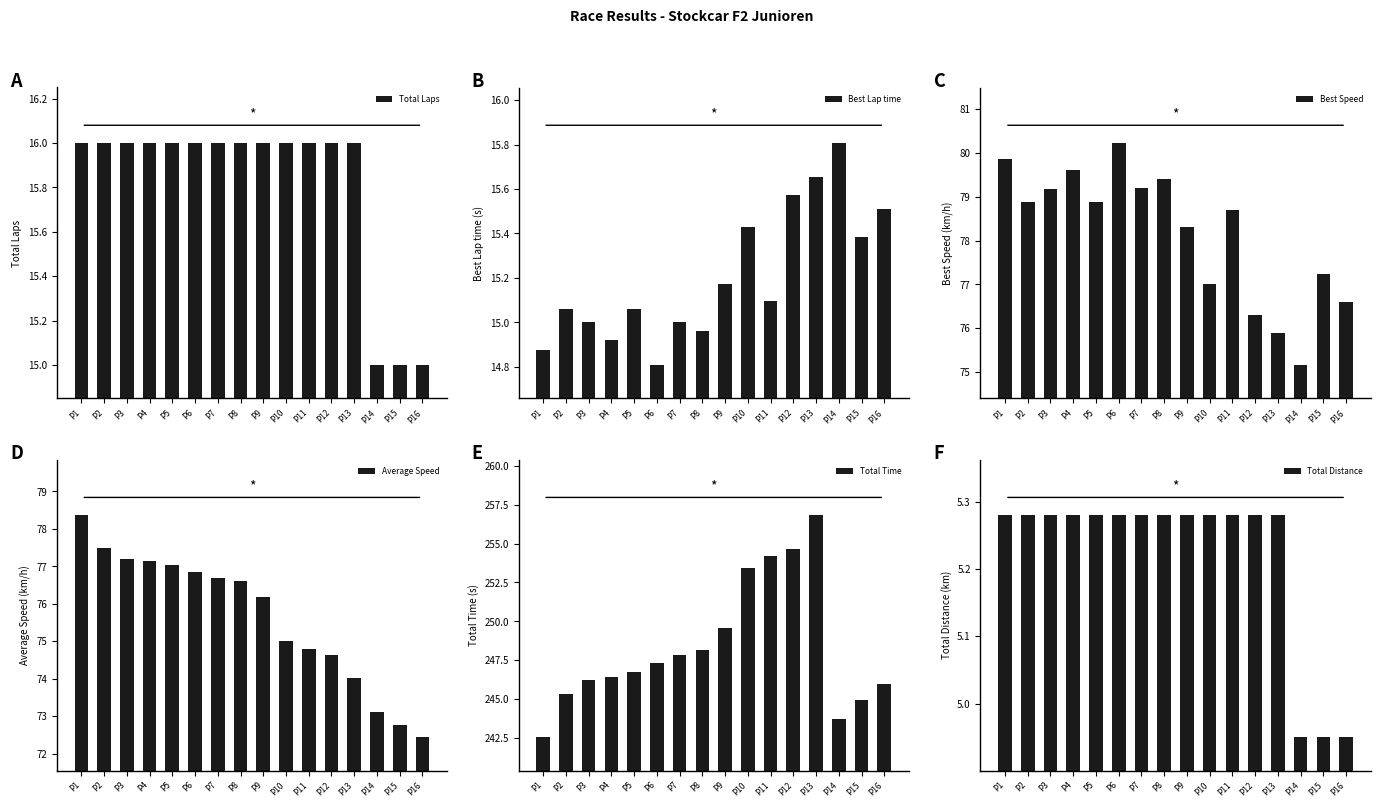

Which category has the highest value across all series?

P13